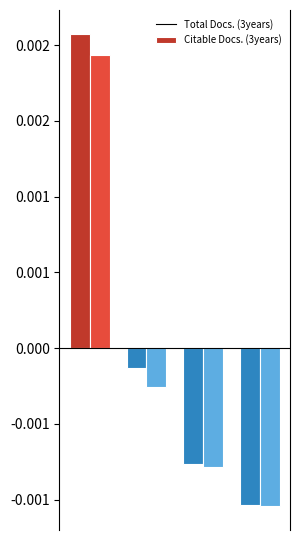

Is it true that Total Docs. (3years) equals 158 at 18847269?

False